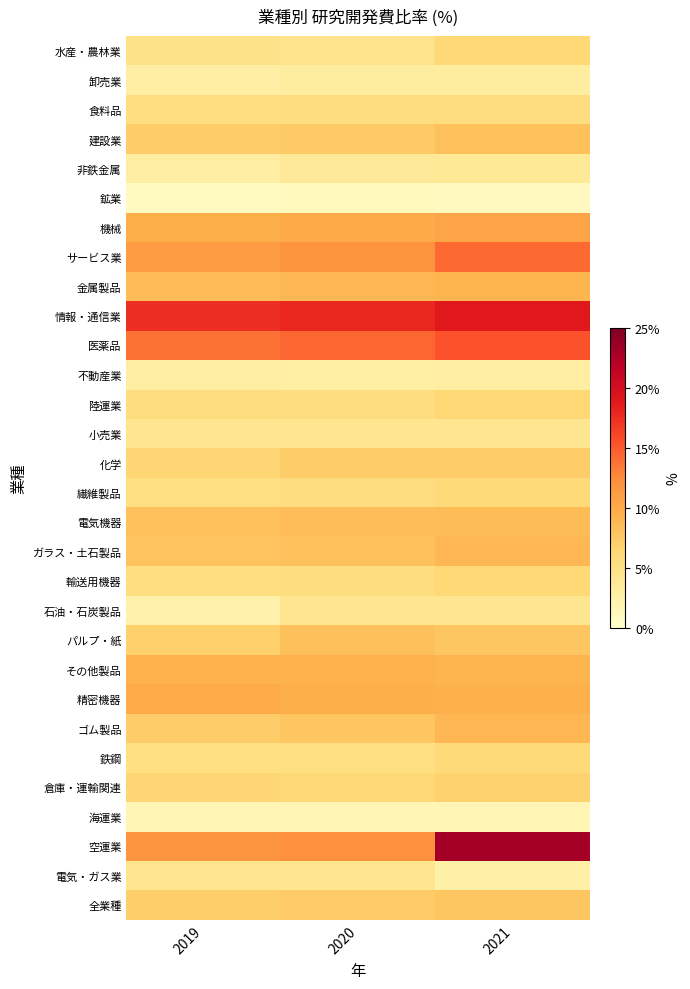

List the series in order of their peak value, highest first.

空運業, 情報・通信業, 医薬品, サービス業, 機械, 精密機器, その他製品, 金属製品, ガラス・土石製品, ゴム製品, 電気機器, パルプ・紙, 建設業, 全業種, 化学, 倉庫・運輸関連, 陸運業, 水産・農林業, 輸送用機器, 鉄鋼, 繊維製品, 食料品, 小売業, 石油・石炭製品, 電気・ガス業, 非鉄金属, 卸売業, 不動産業, 海運業, 鉱業